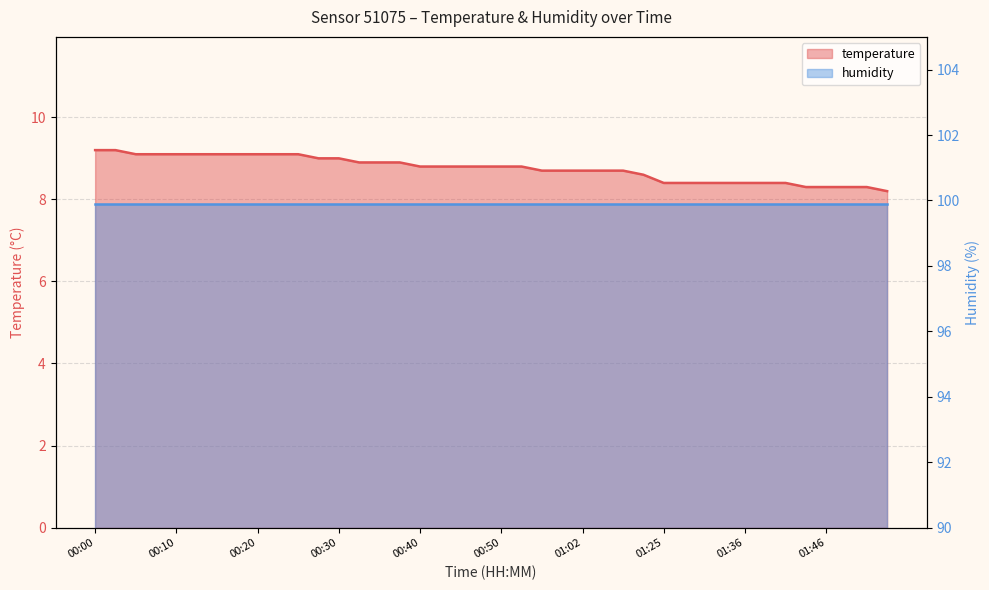

Reading right to left, transcribe all the data shown in this chart.

8.2	8.3	8.3	8.3	8.3	8.4	8.4	8.4	8.4	8.4	8.4	8.4	8.6	8.7	8.7	8.7	8.7	8.7	8.8	8.8	8.8	8.8	8.8	8.8	8.9	8.9	8.9	9.0	9.0	9.1	9.1	9.1	9.1	9.1	9.1	9.1	9.1	9.1	9.2	9.2